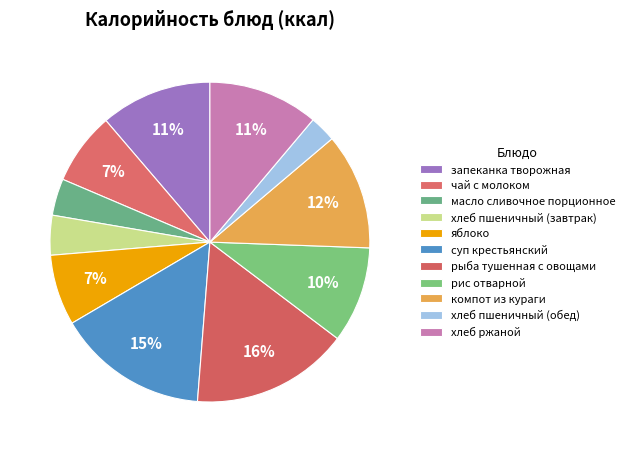

True or false: хлеб пшеничный (завтрак) accounts for 16% of the total.

False